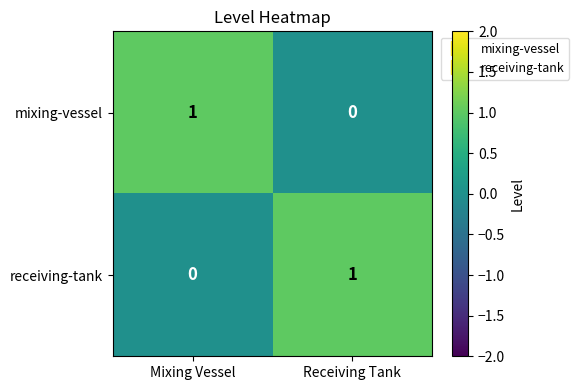

Rank the series at Mixing Vessel from lowest to highest value.

receiving-tank, mixing-vessel